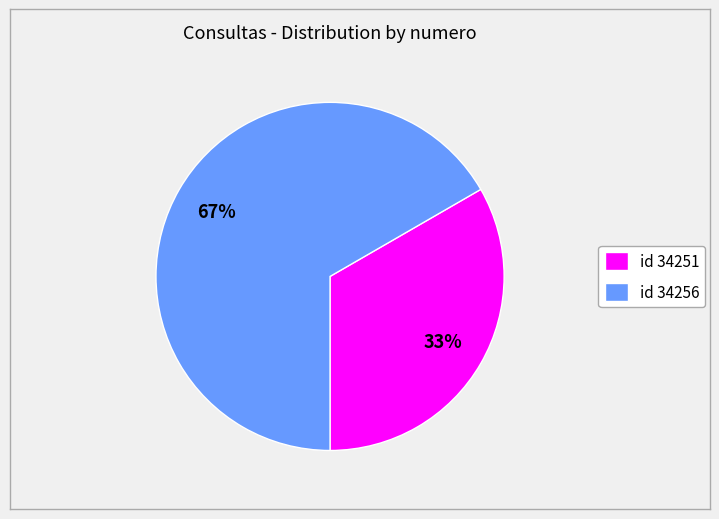

To the nearest percent, what is the average slice percentage?

50%